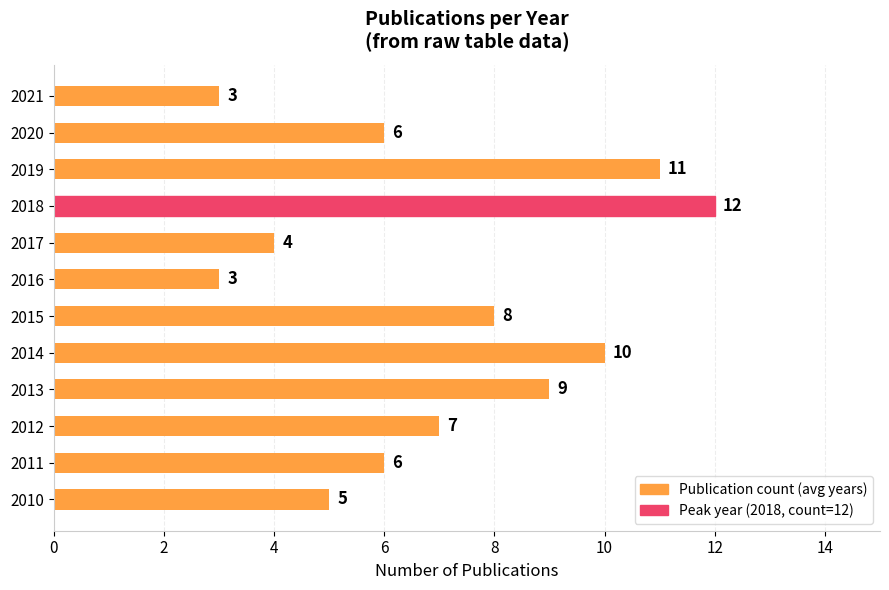

What is the ratio of the value at 2017 to the value at 2018?

0.3